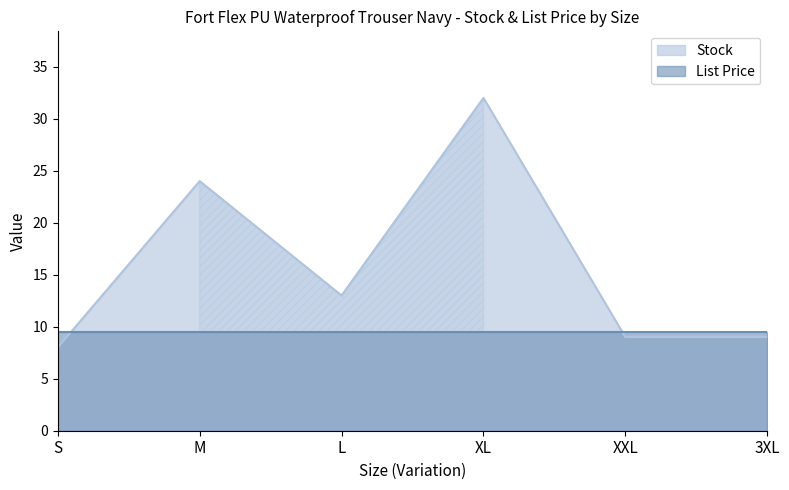

The chart shows a value of 24 at M. True or false?

True